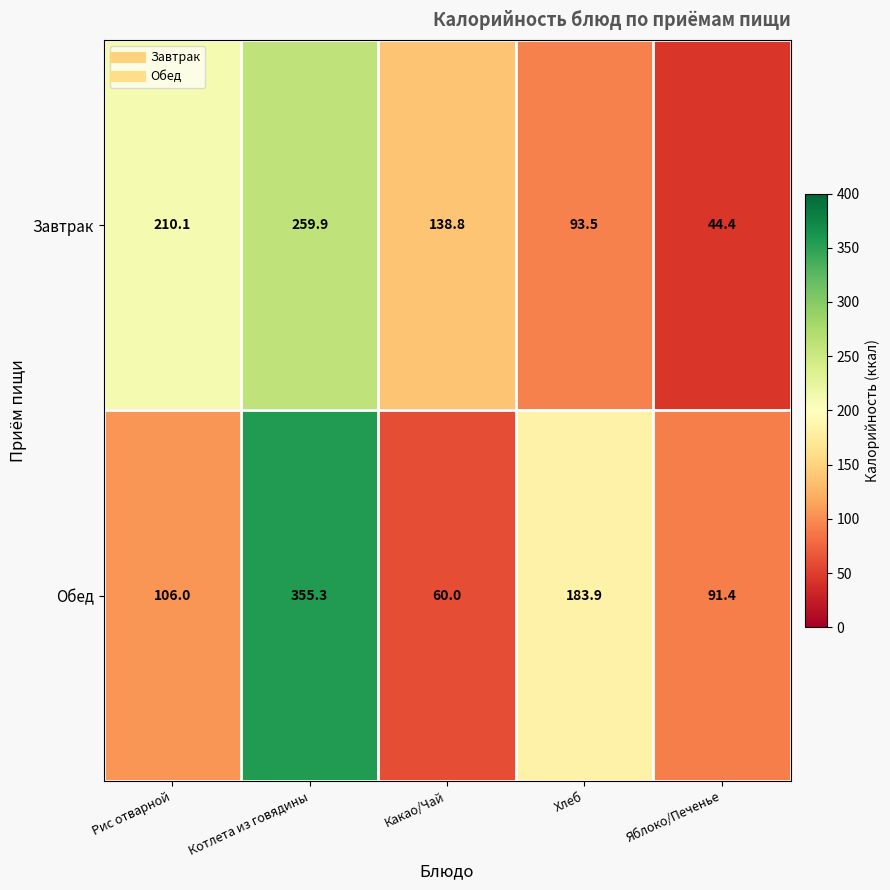

How many series are shown in this chart?

2